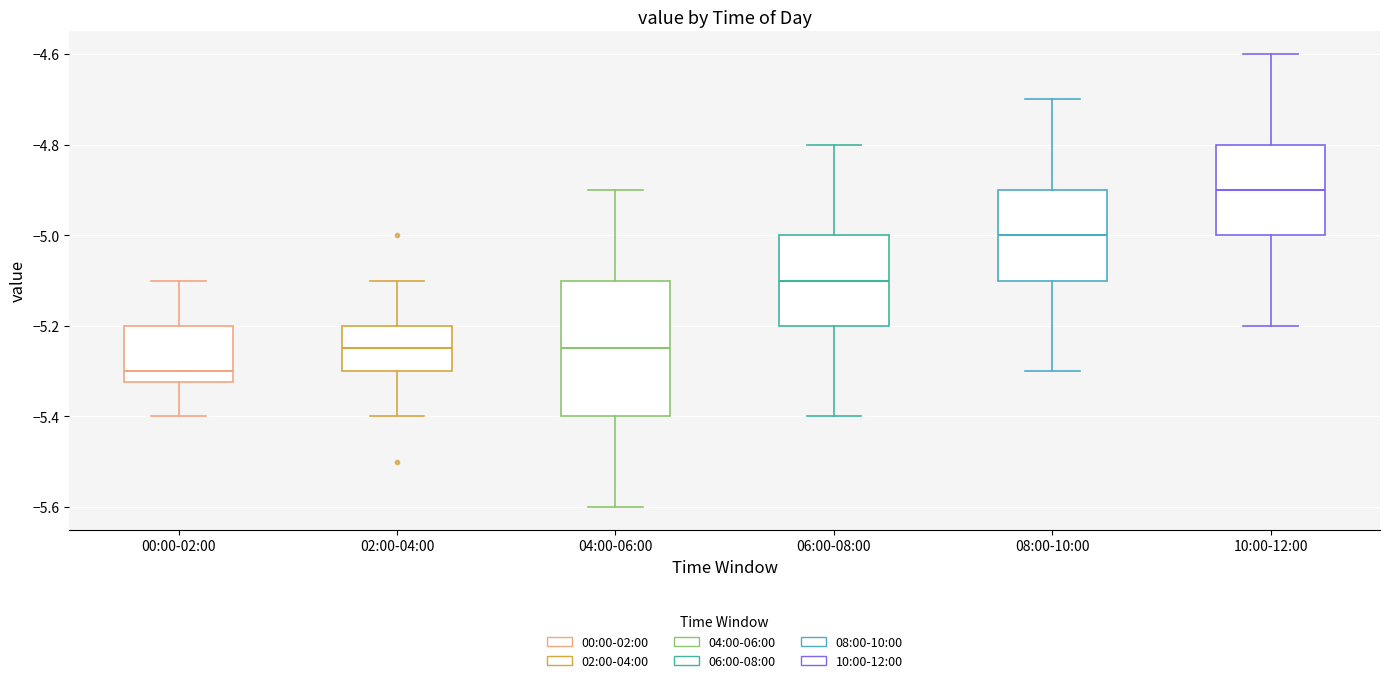

Reading left to right, read every box against the y-axis: the position of its median line, the range the box covers, and the ends of its whiskers. The values are not printed on the chart, so give them approximately, as read against the axis.

00:00-02:00: median -5.30, box -5.32 to -5.20, whiskers -5.40 to -5.10
02:00-04:00: median -5.24, box -5.30 to -5.20, whiskers -5.40 to -5.10
04:00-06:00: median -5.24, box -5.40 to -5.10, whiskers -5.60 to -4.90
06:00-08:00: median -5.10, box -5.20 to -5.00, whiskers -5.40 to -4.80
08:00-10:00: median -5.00, box -5.10 to -4.90, whiskers -5.30 to -4.70
10:00-12:00: median -4.90, box -5.00 to -4.80, whiskers -5.20 to -4.60